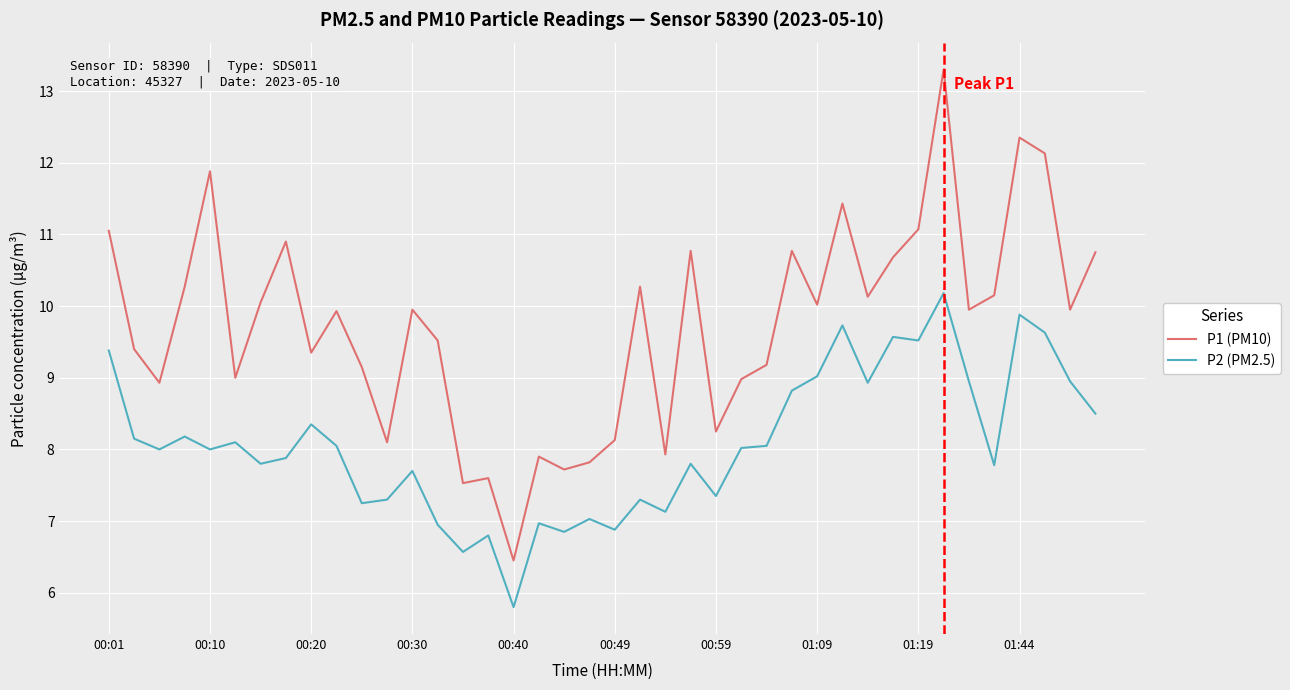

What is the greatest value displayed?

13.3